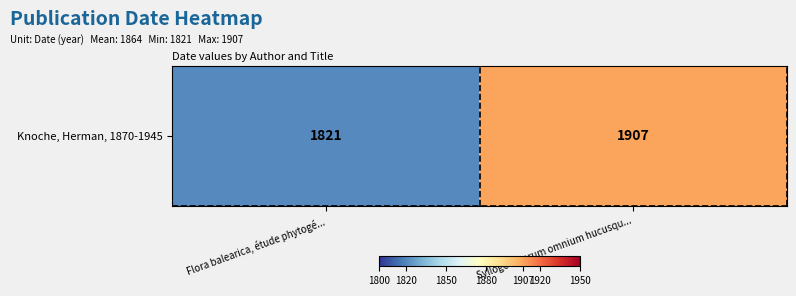

Approximately how many times larger is the value at Flora balearica, étude phytogé... compared to Sylloge algarum omnium hucusqu...?

1.0